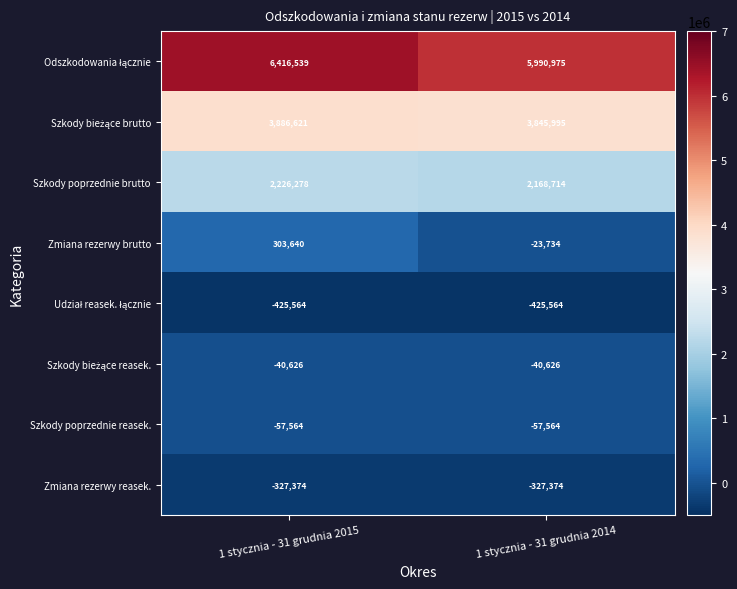

Rank the categories by Zmiana rezerwy brutto value from lowest to highest.

1 stycznia - 31 grudnia 2014, 1 stycznia - 31 grudnia 2015